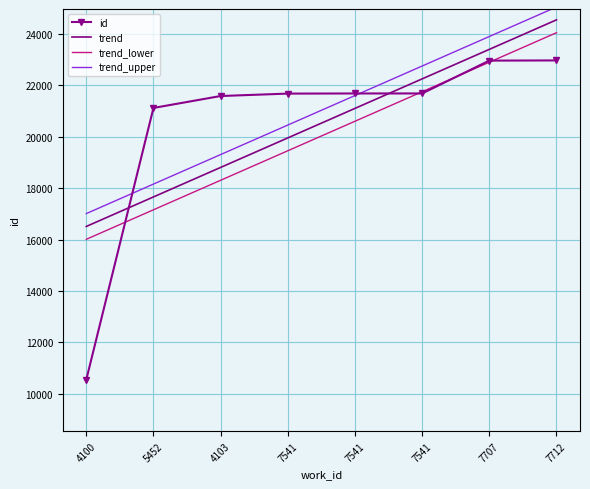

The trend_upper series shows 18159.4 at 5452. True or false?

True